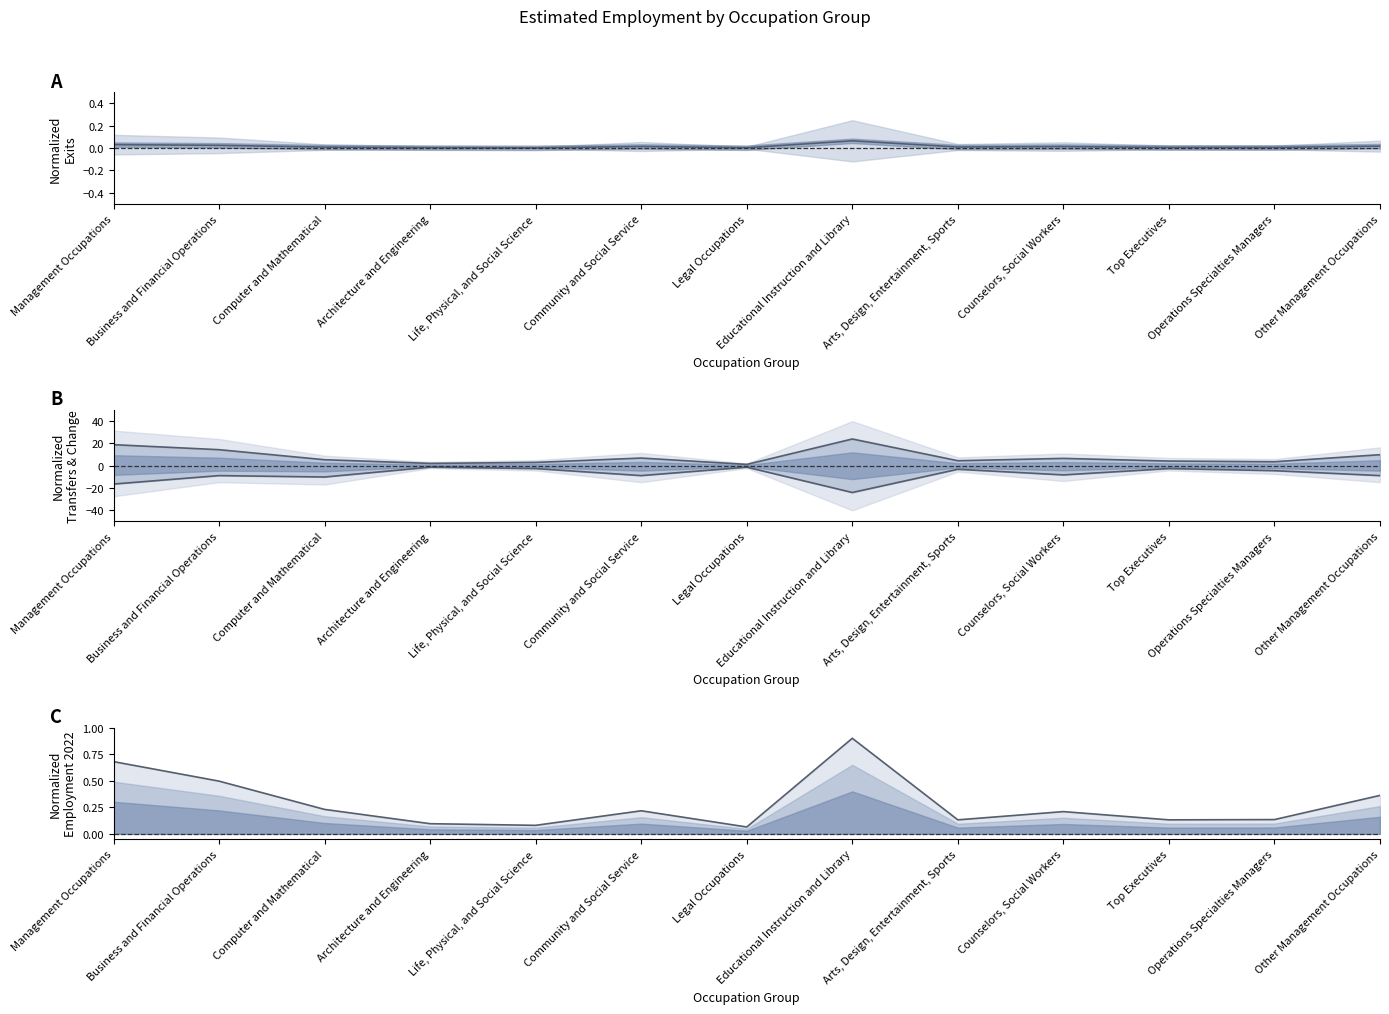

What is the minimum value shown in the chart?

-24.0